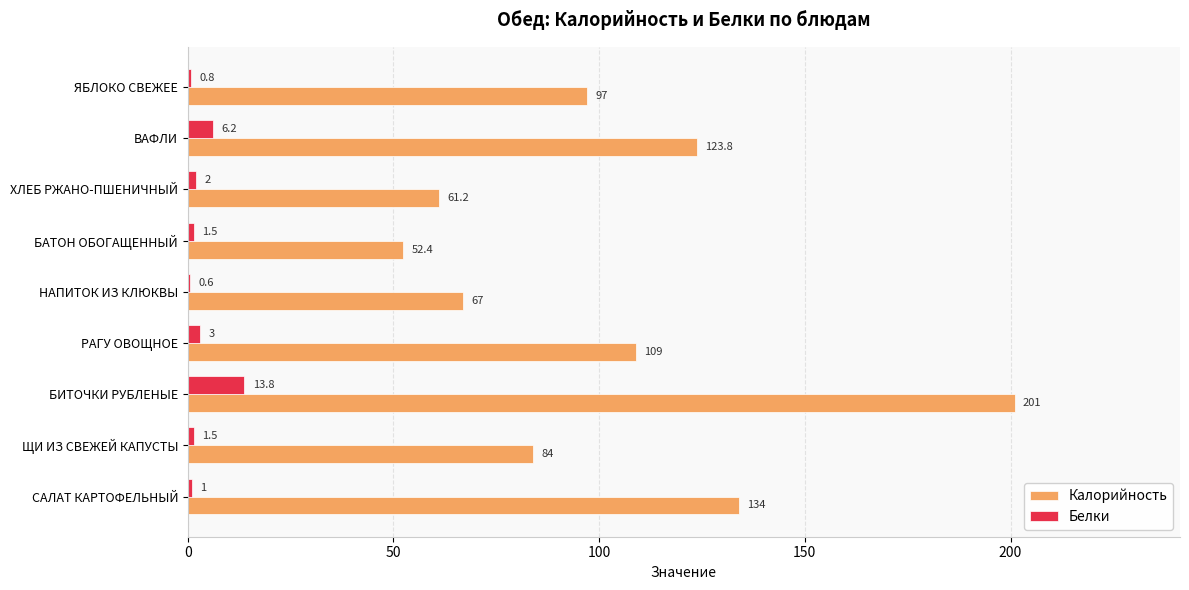

At which label is Белки closest to 7?

ВАФЛИ